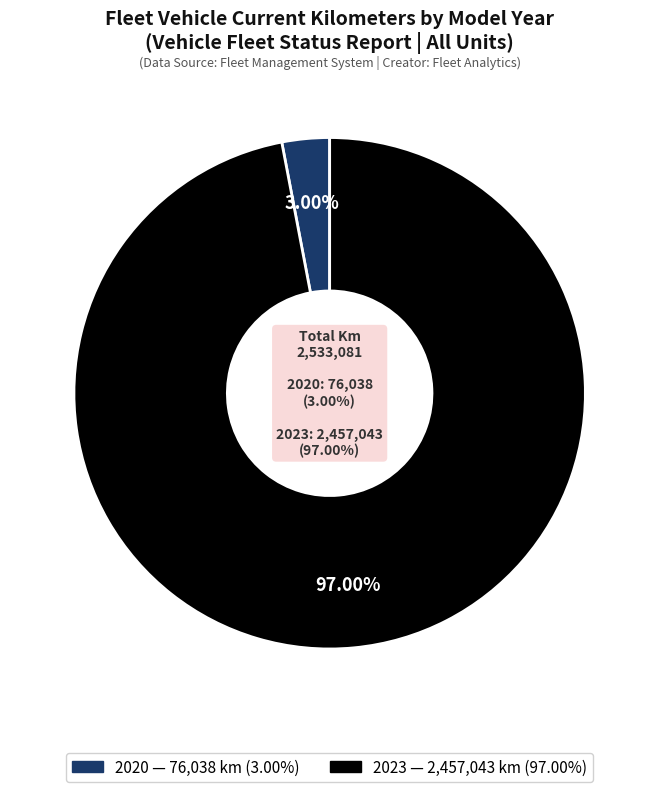

True or false: 6 accounts for 14% of the total.

False